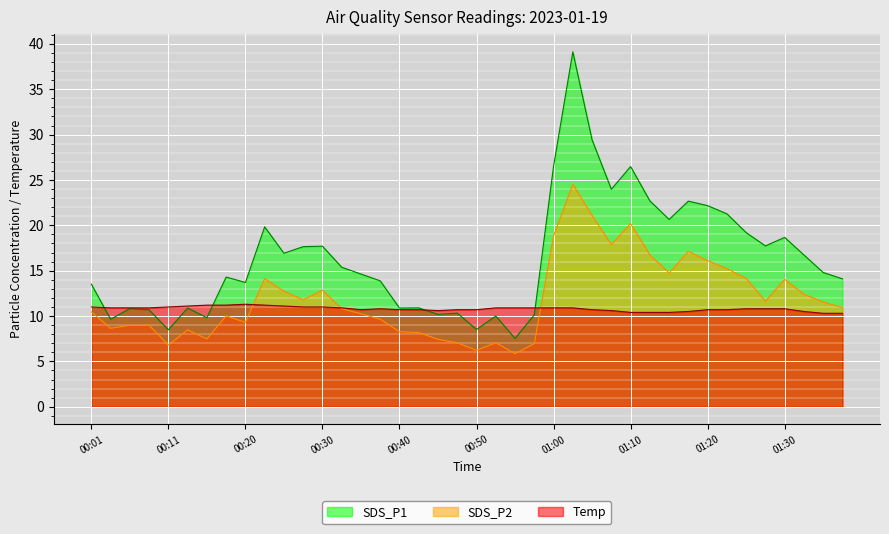

What is the total value across all series at 01:17?

50.3